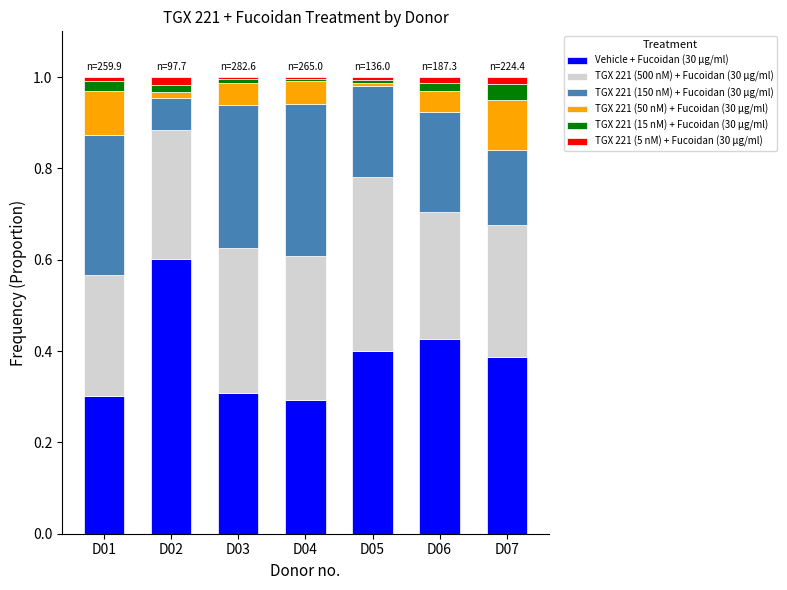

Which category has the highest value in the Vehicle + Fucoidan (30 μg/ml) series?

D02